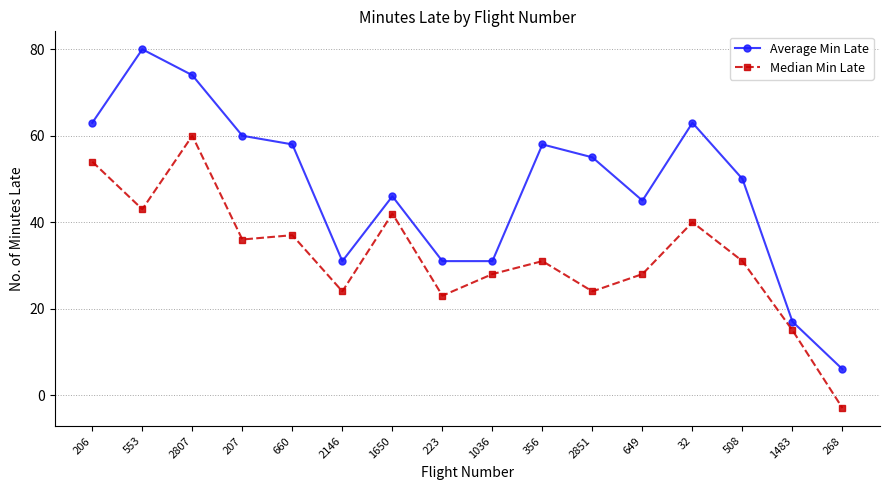

What is the label of the 11th point from the right?

2146